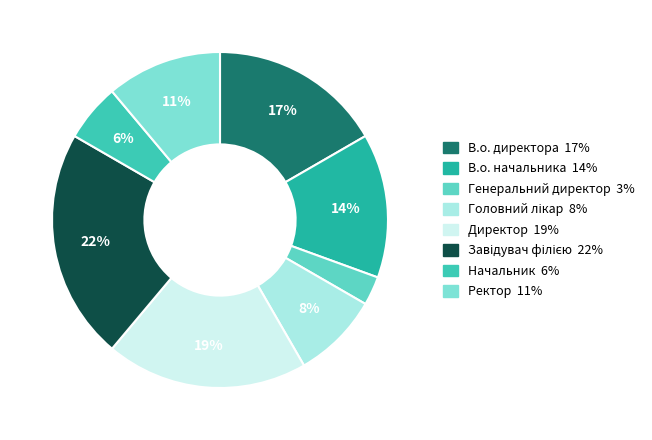

Count the number of slices in the pie.

8